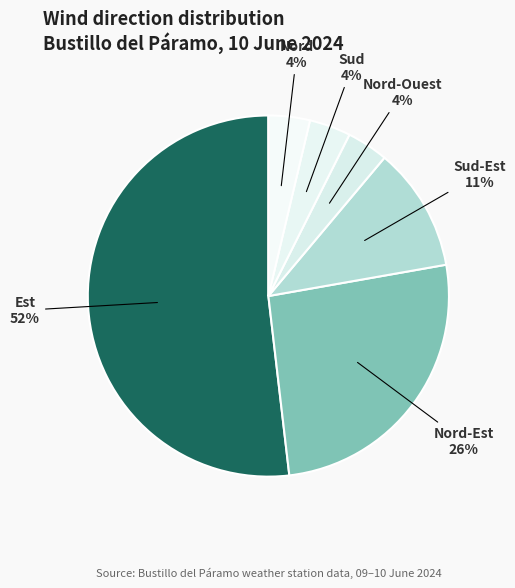

How many slices are in this pie chart?

6